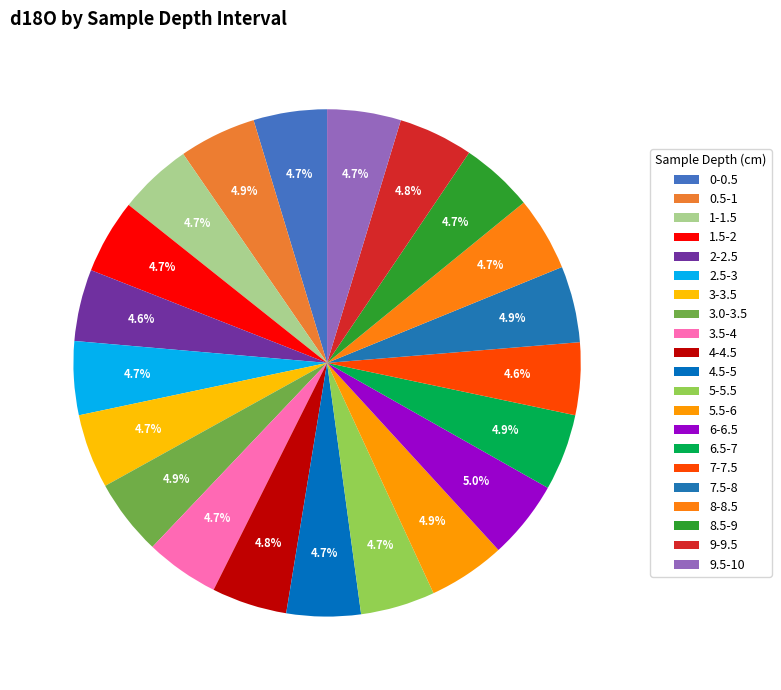

How many segments does this pie chart have?

21